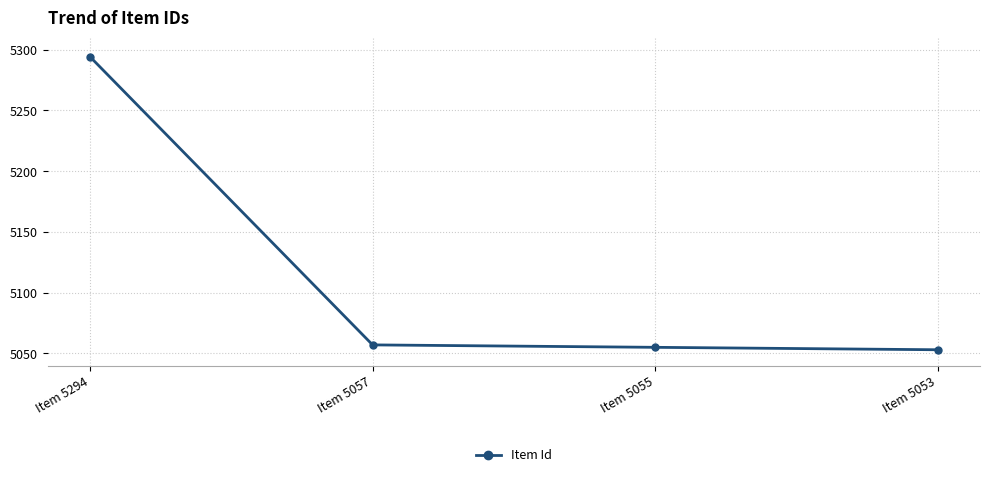

How many categories are shown in the chart?

4